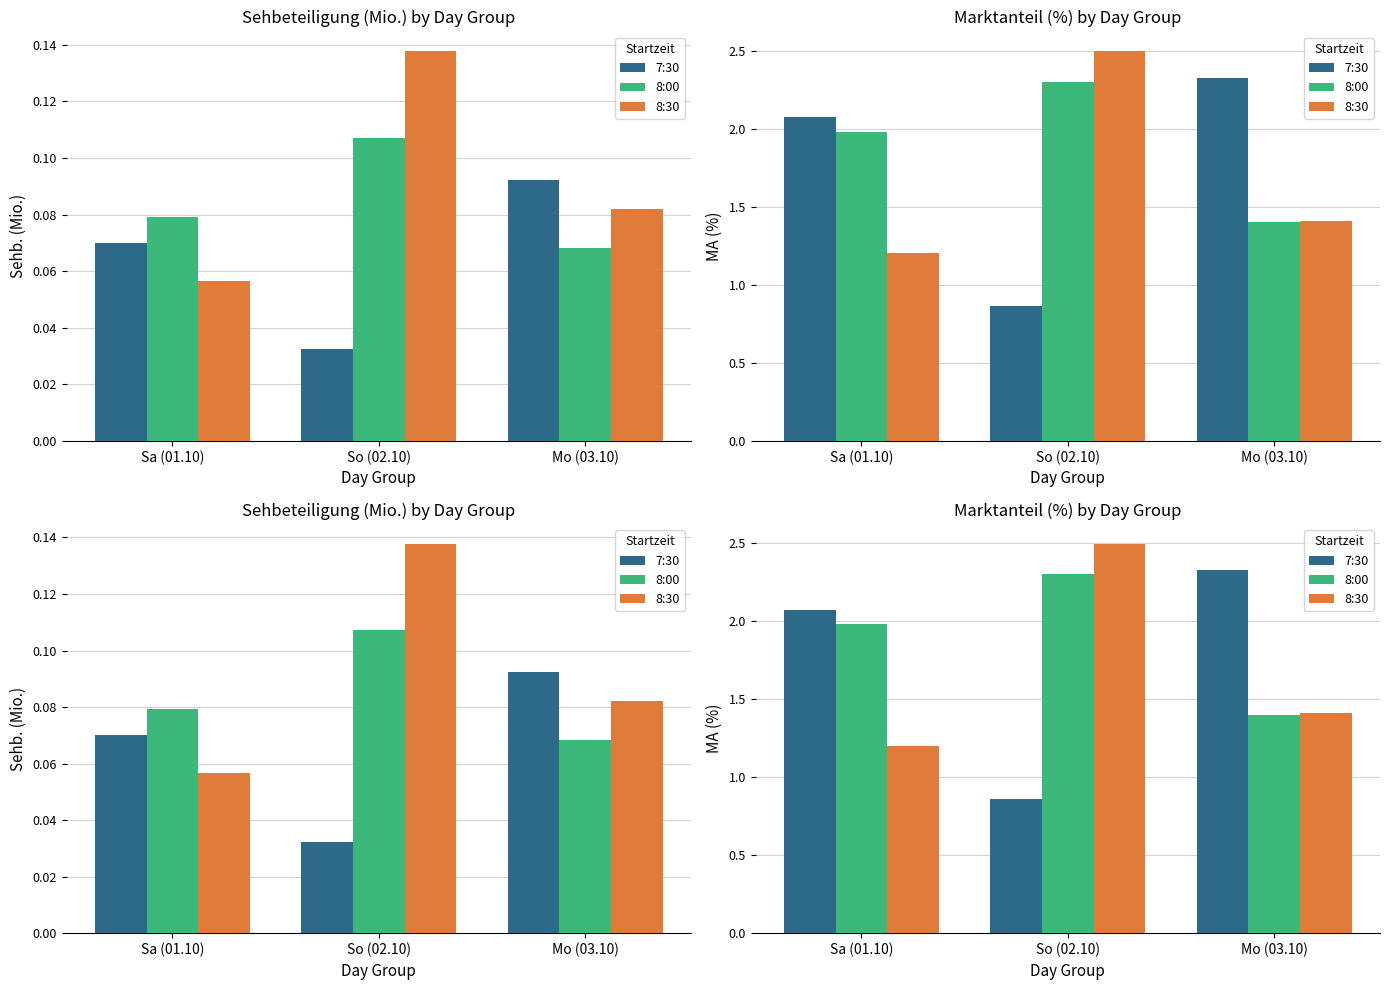

Which series changed the most between Sa (01.10) and Mo (03.10)?

8:00